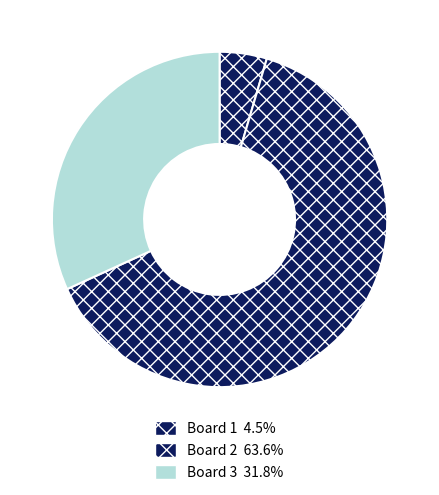

Which slice is the largest?

Board 2